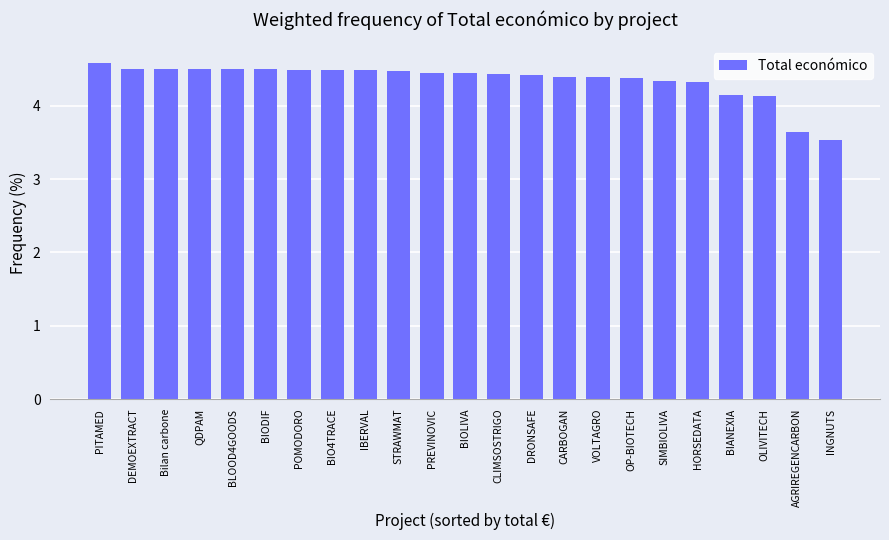

Does the chart contain any negative values?

No